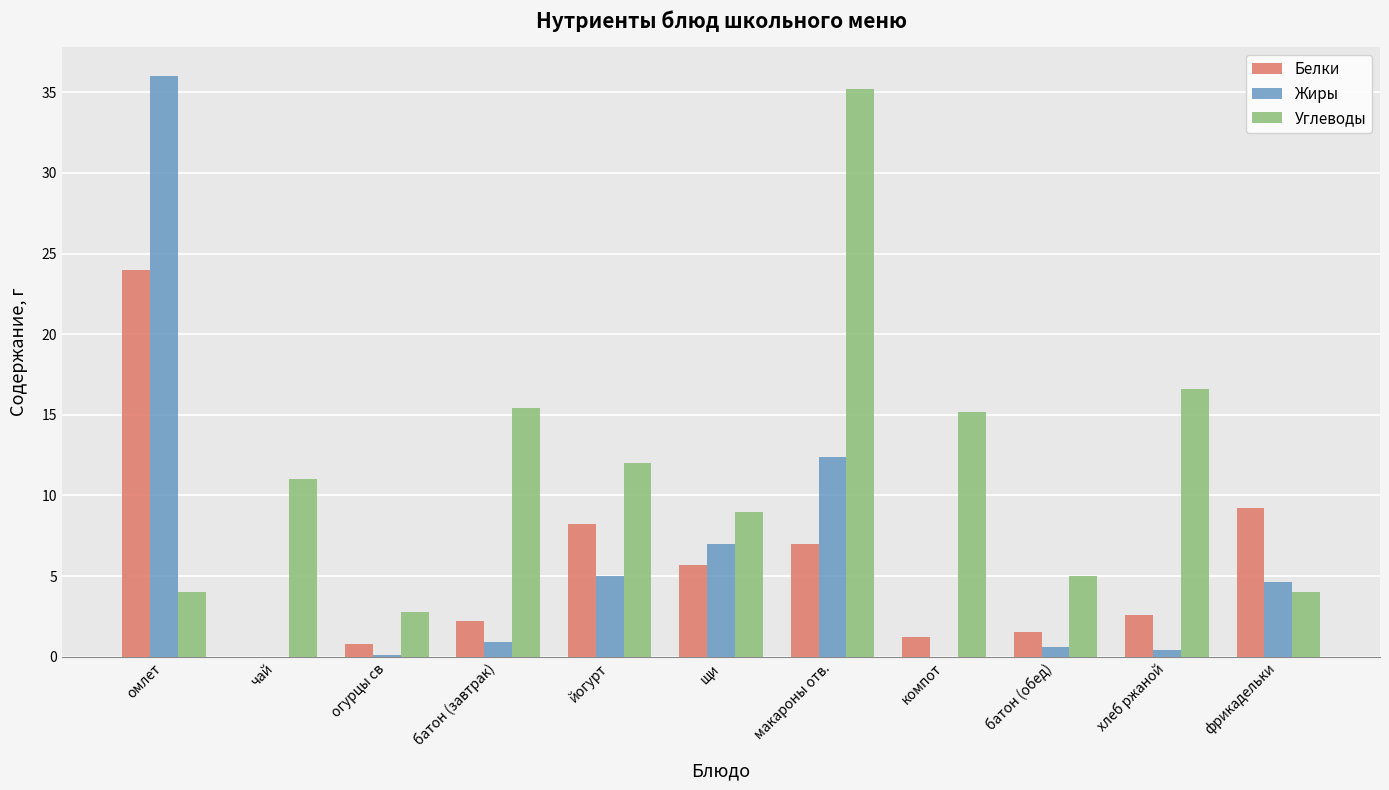

The Белки series shows 0.8 at огурцы св. True or false?

True